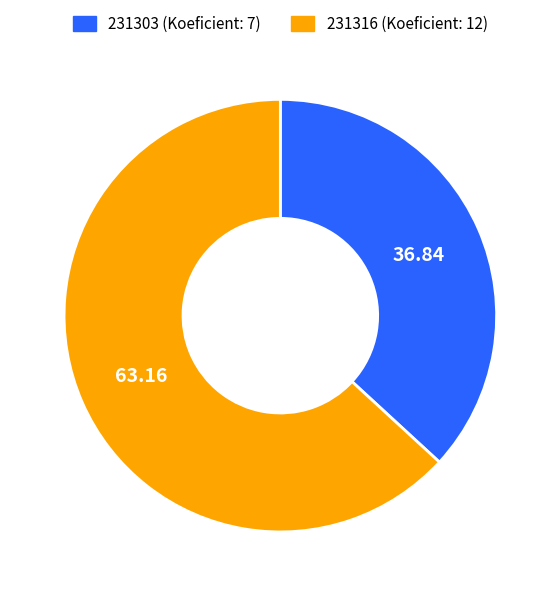

Is the sum of 231303 (Koeficient: 7) and 231316 (Koeficient: 12) greater than half?

Yes